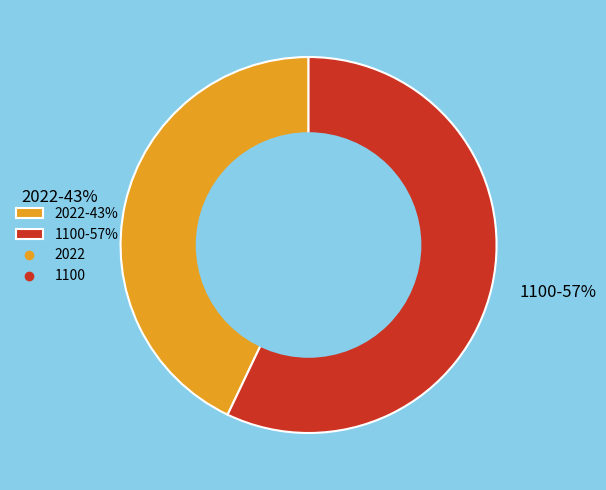

Is the sum of 2022-43% and 1100-57% greater than half?

Yes